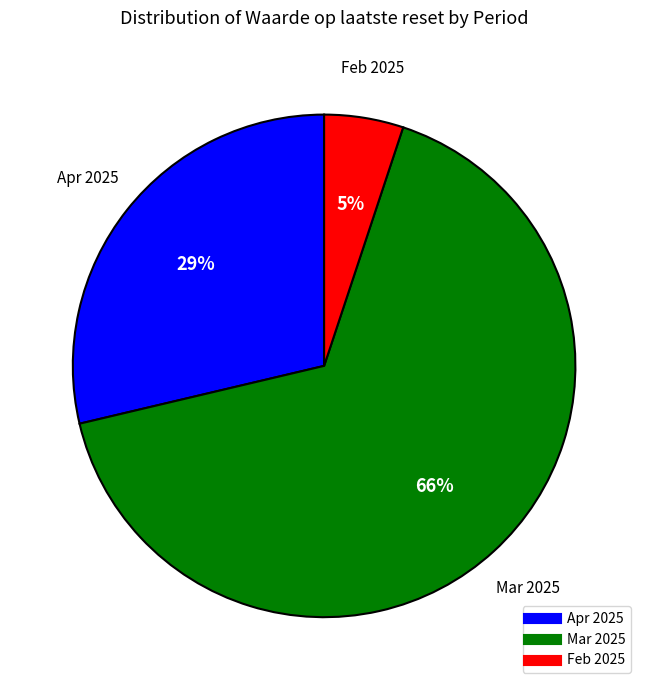

To the nearest percent, what is the average slice percentage?

33%